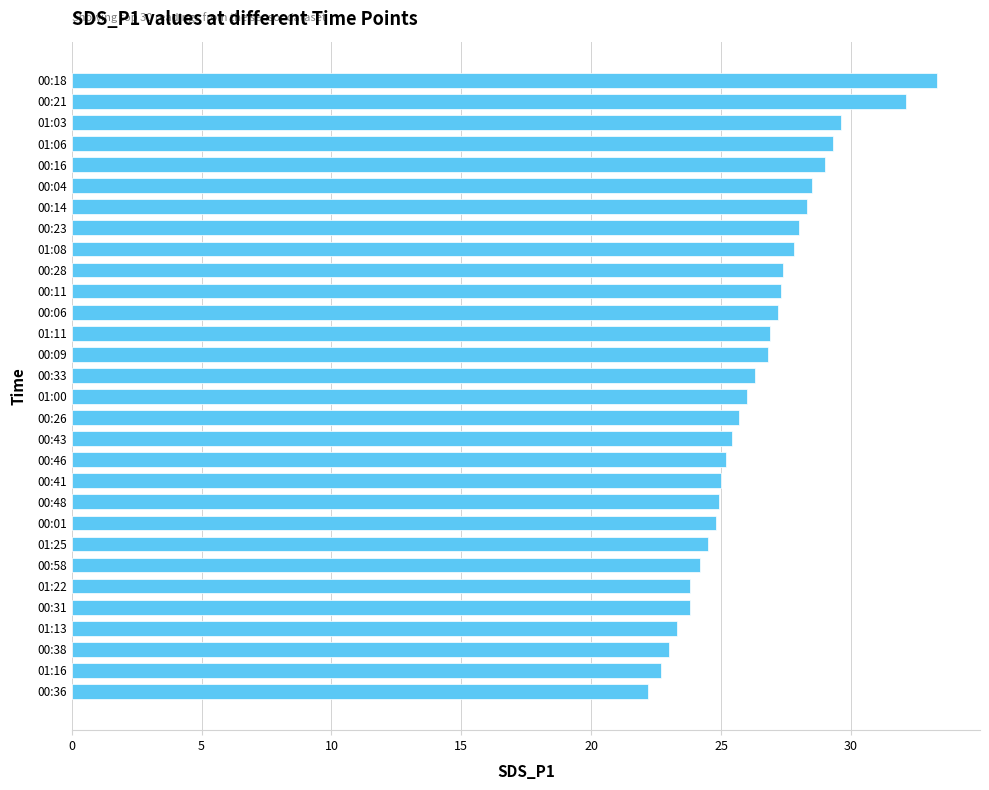

Is it true that the value at 00:46 is 39.3?

False